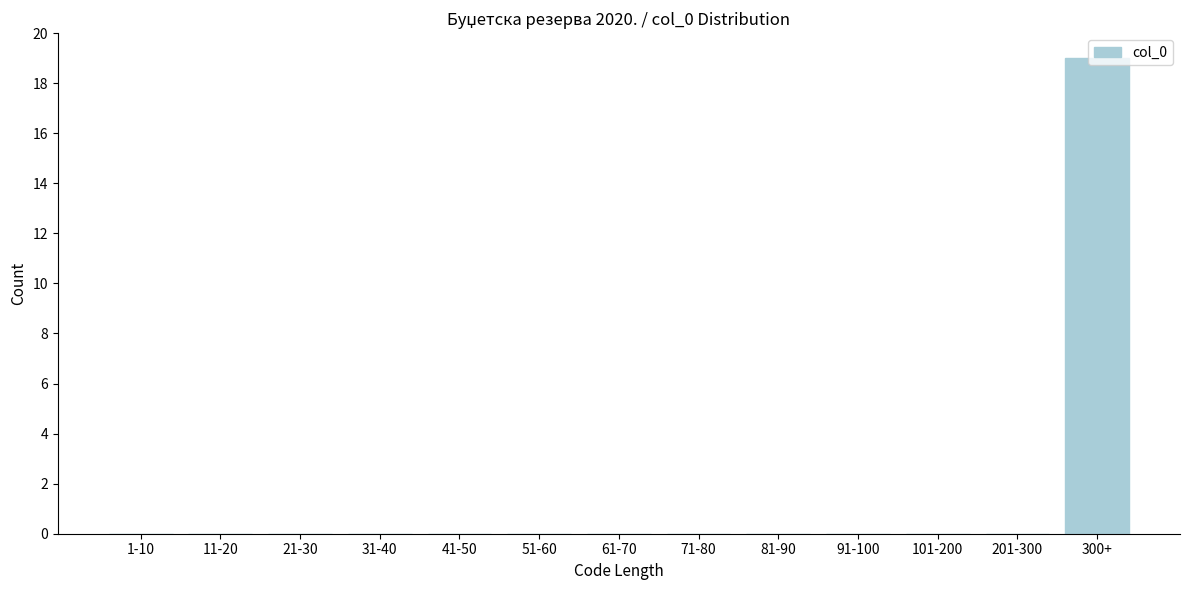

What is the change in value from 71-80 to 300+?

+19